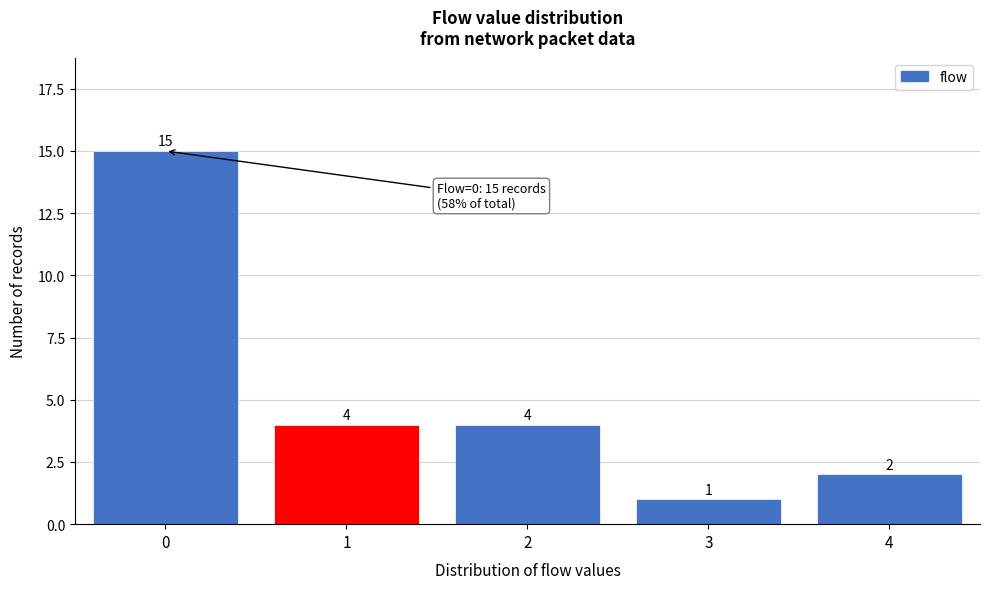

Reading left to right, extract all data points from this chart.

0=15	1=4	2=4	3=1	4=2